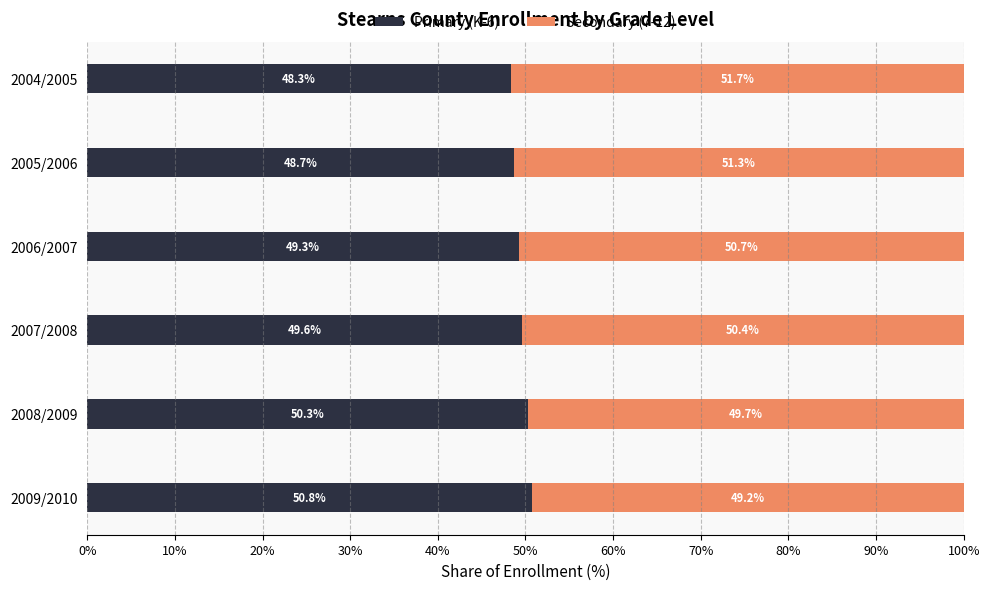

Which category has the lowest value in the Primary (K-6) series?

2004/2005